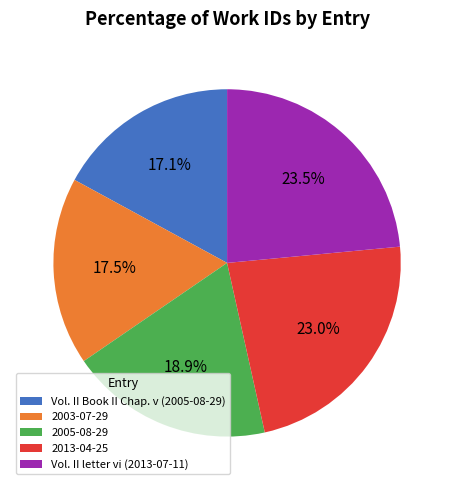

Is there a majority slice in this chart?

No